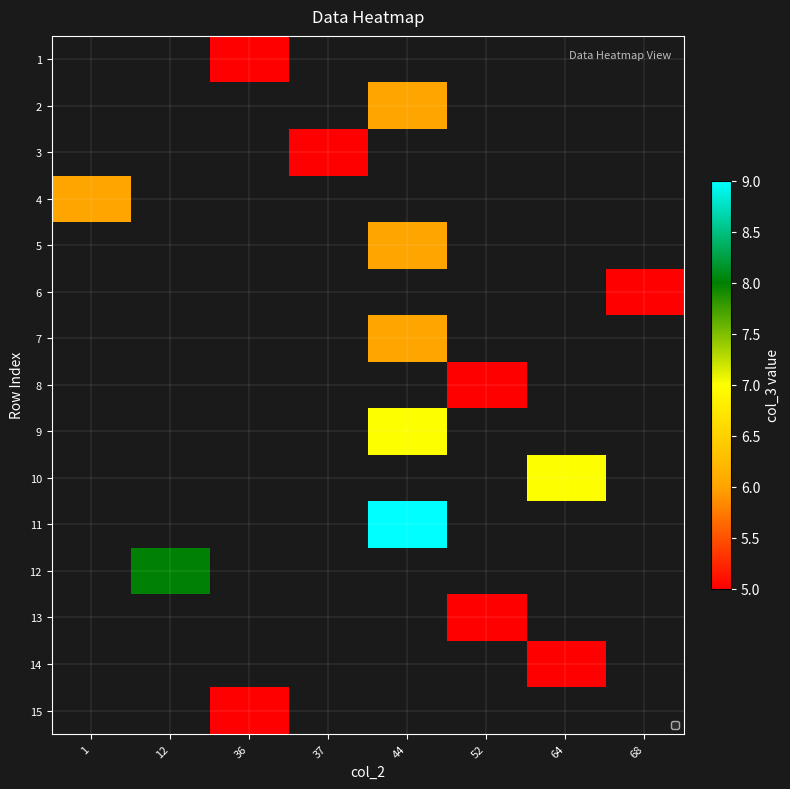

Count the number of categories in the chart.

8